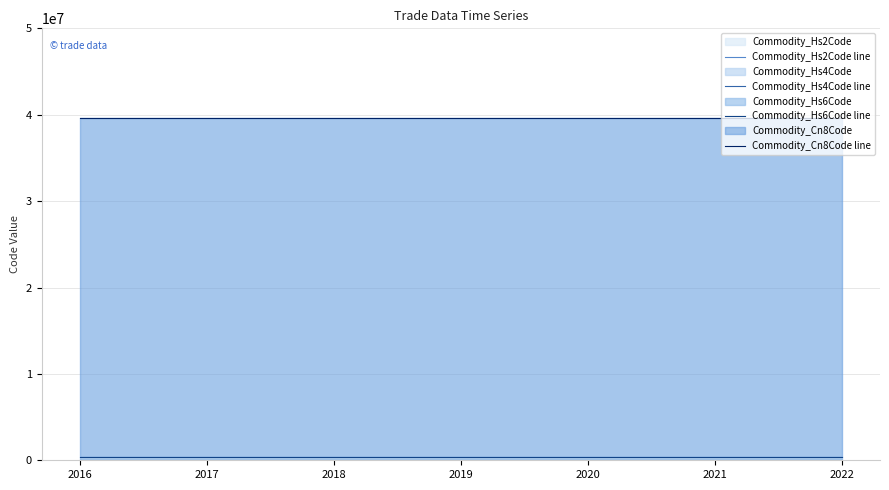

What is the minimum value for Commodity_Hs4Code line?

3964